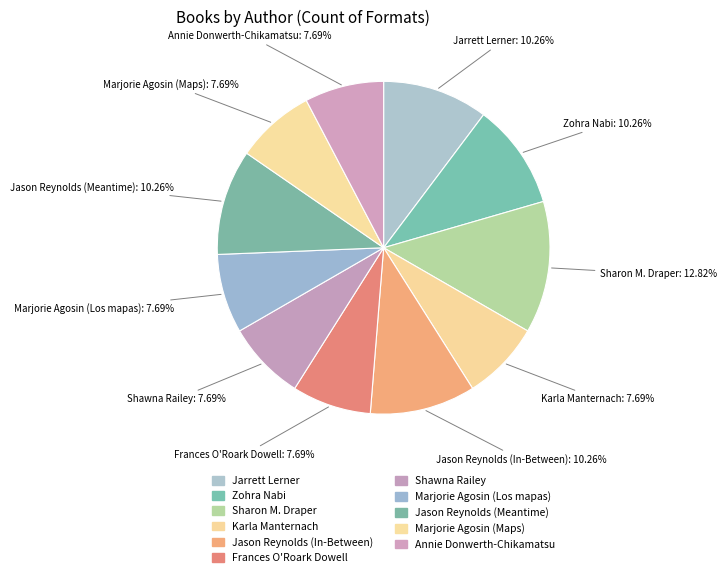

How many slices are in this pie chart?

11